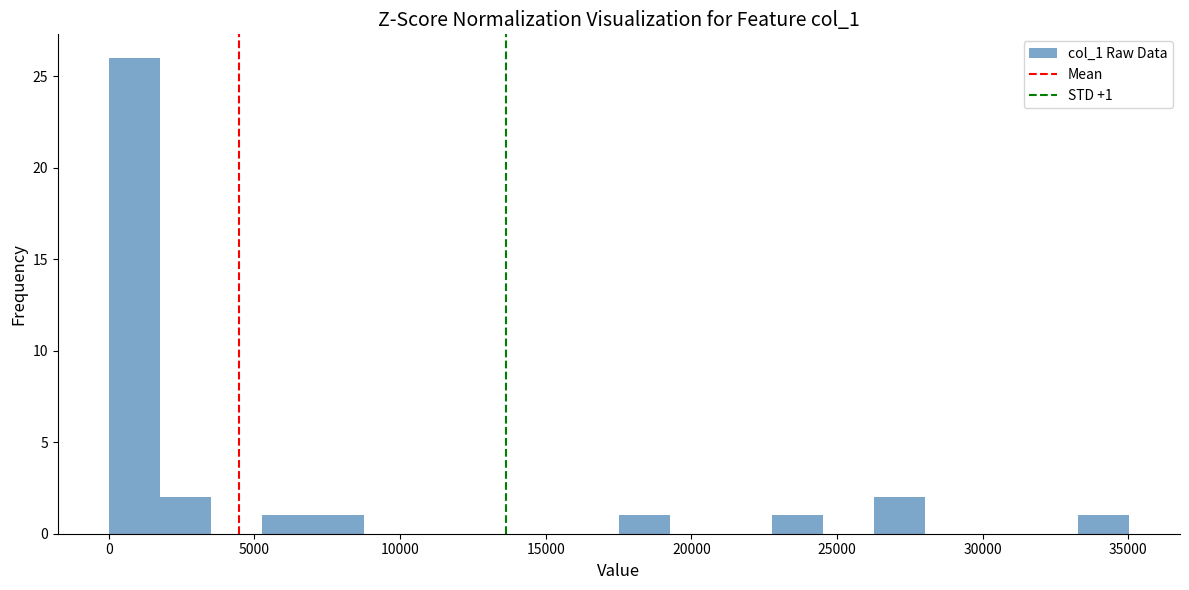

Around what value on the x-axis is the tallest bar? Give the approximate position of its centre, as read against the axis.

1000